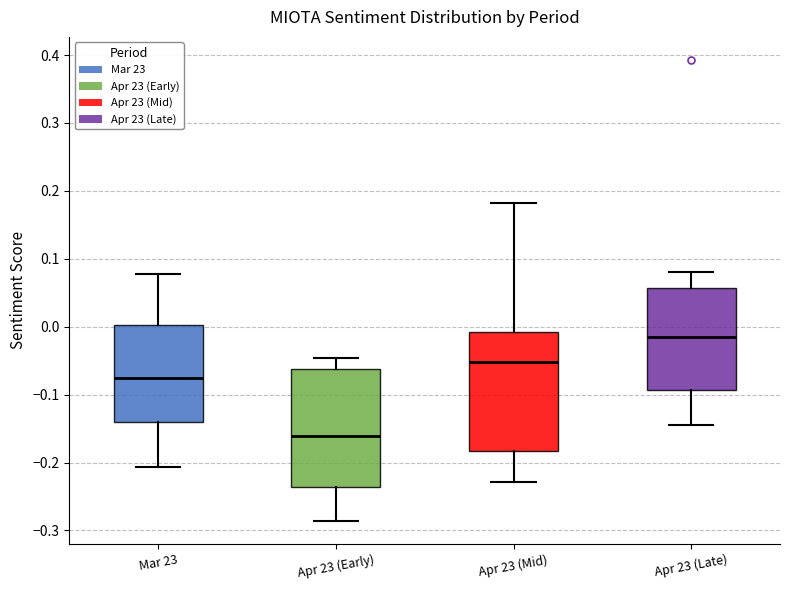

Where does the upper whisker of the box for Apr 23 (Early) end on the y-axis? The values are not printed on the chart, so give them approximately, as read against the axis.

-0.05